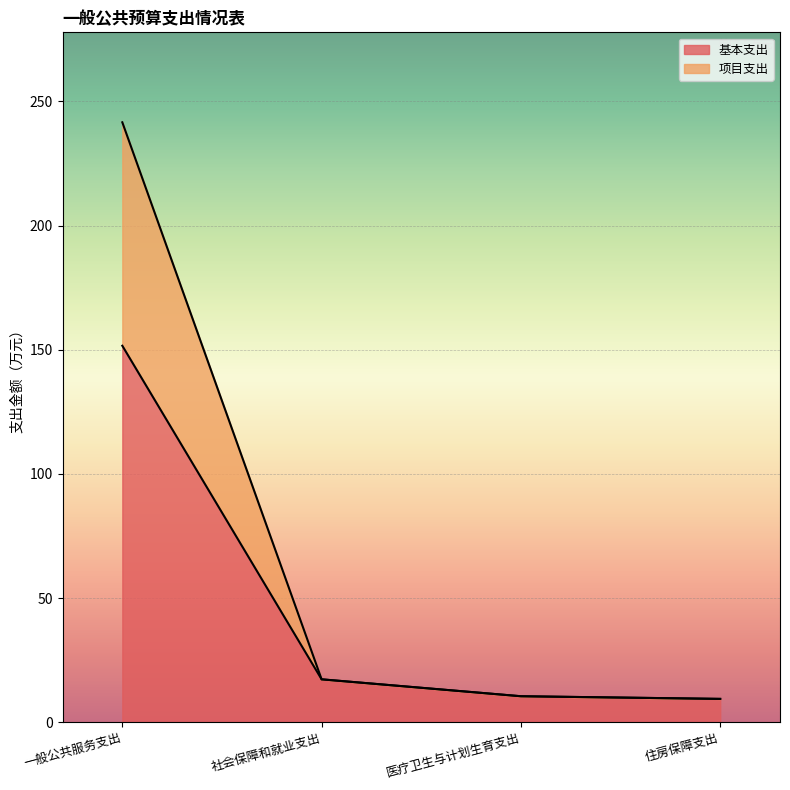

Read the 基本支出 value at 医疗卫生与计划生育支出.

10.4